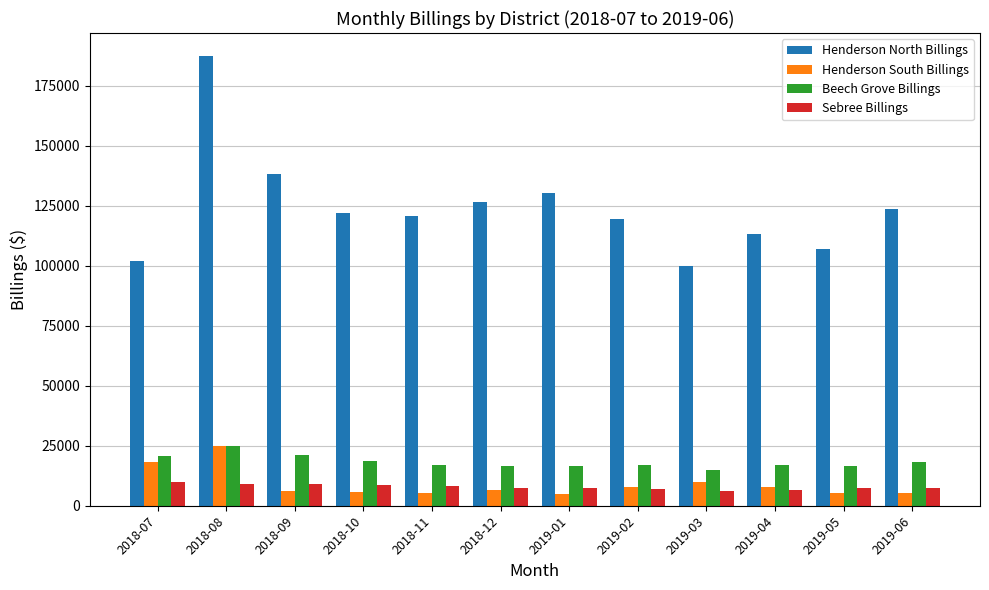

What are all the series names shown in the legend?

Henderson North Billings, Henderson South Billings, Beech Grove Billings, Sebree Billings